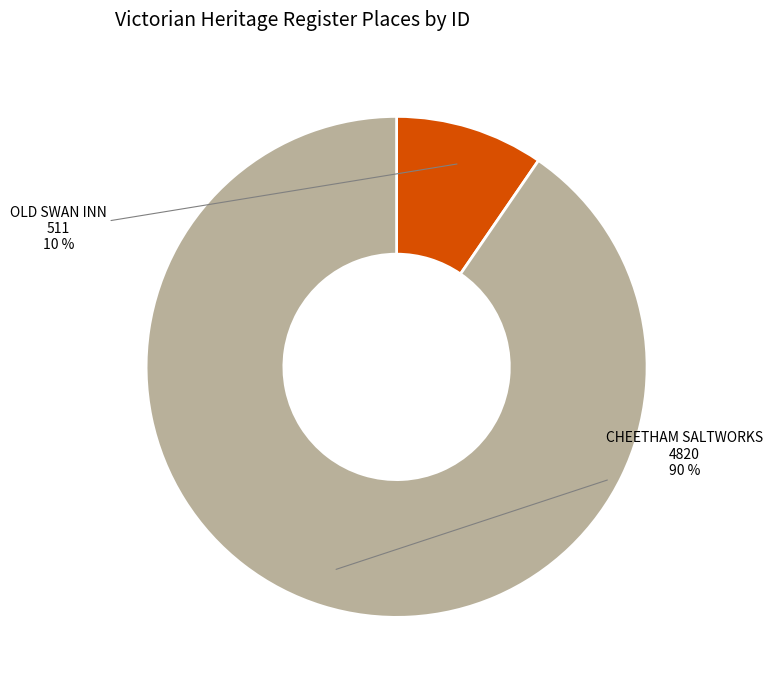

Is the sum of OLD SWAN INN and CHEETHAM SALTWORKS greater than half?

Yes